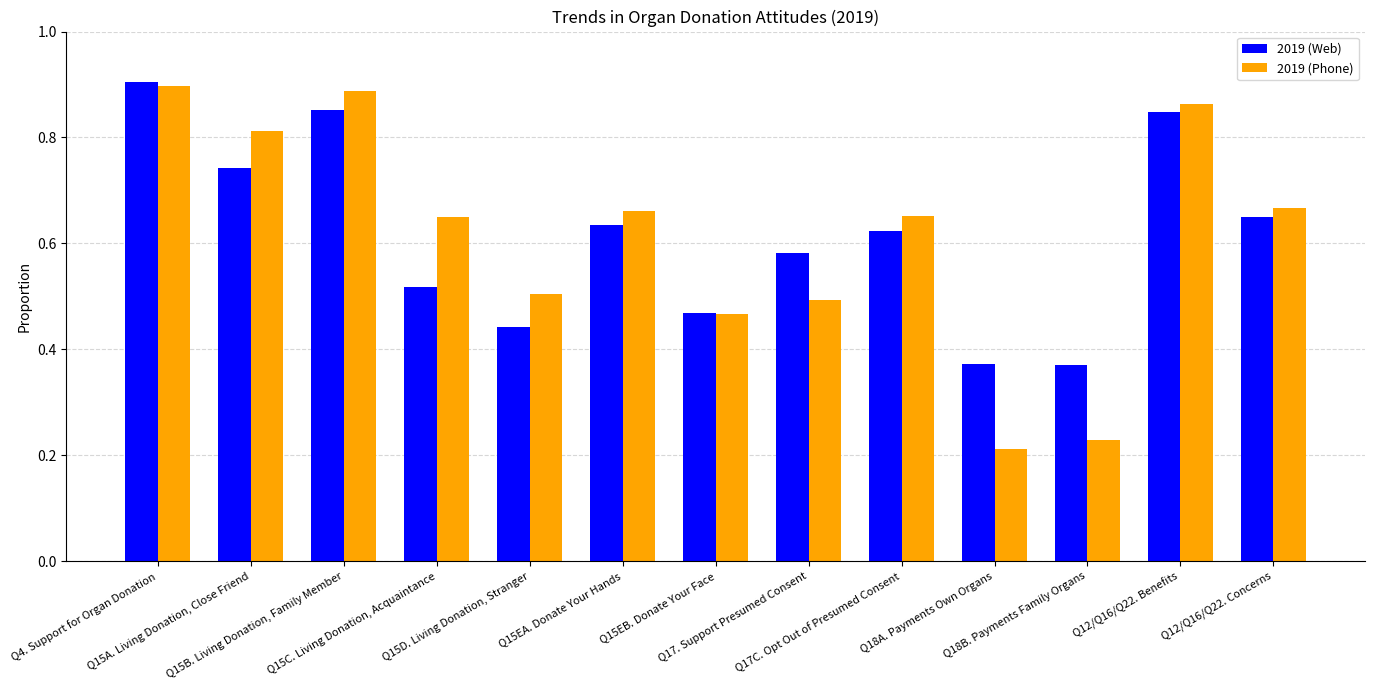

What is the sum of all 2019 (Phone) values?

8.0